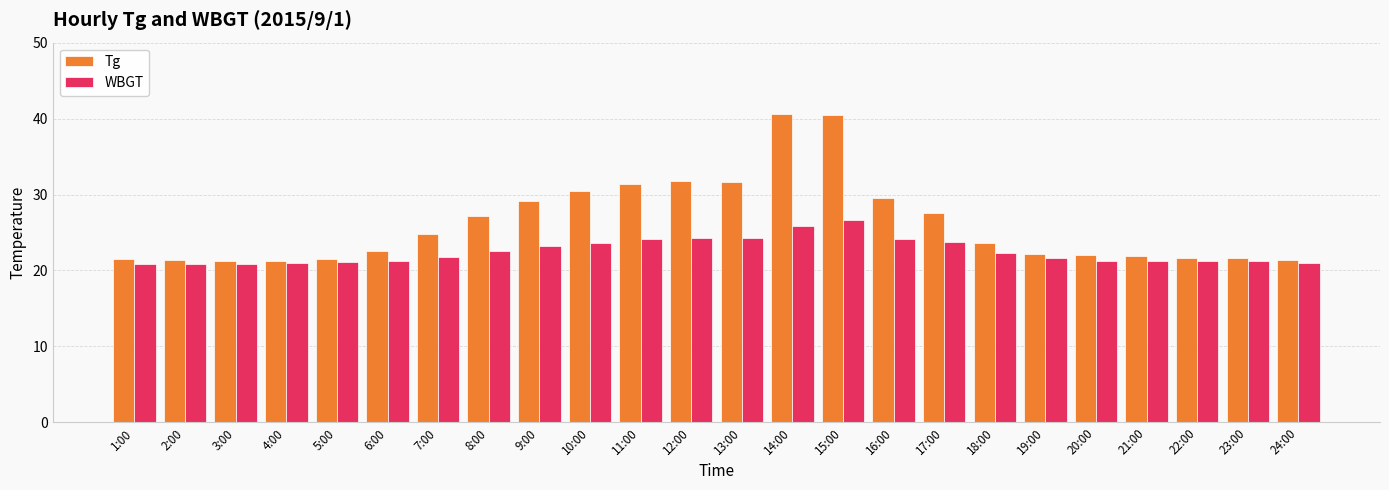

What is the difference between the Tg values at 15:00 and 9:00?

11.4